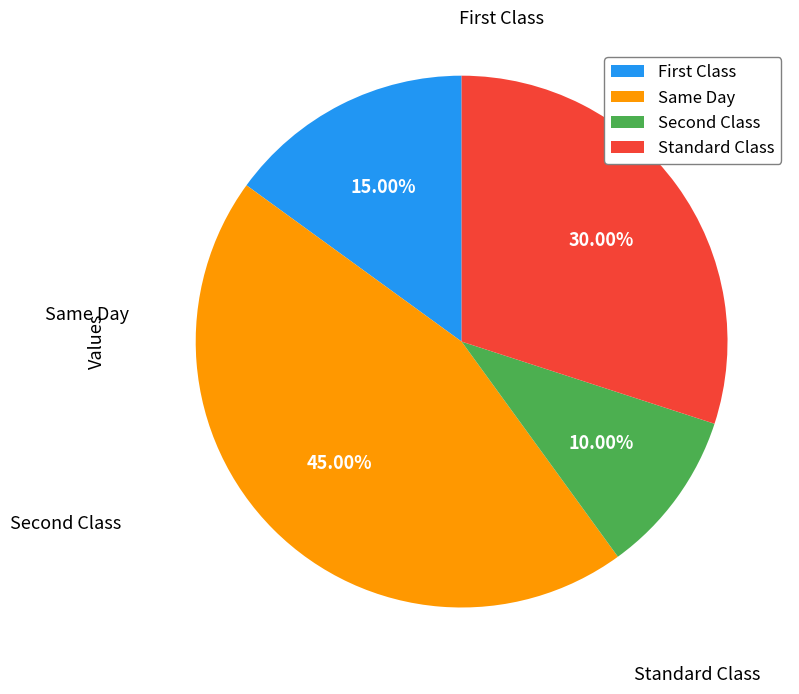

What is the ratio of the value at Same Day to the value at Standard Class?

1.5